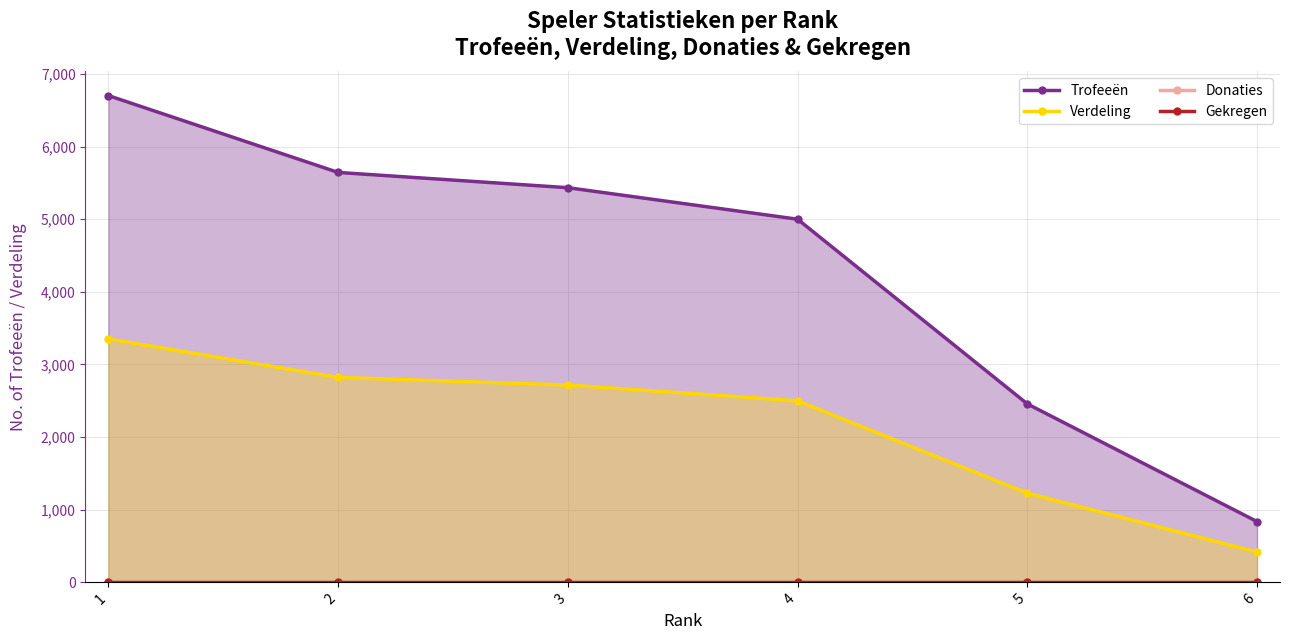

At which label does Verdeling reach its minimum?

6